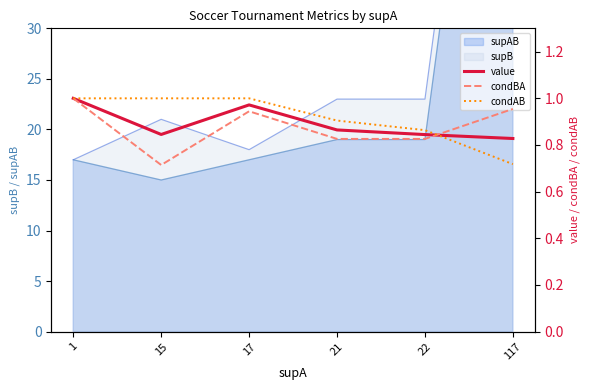

True or false: value and condAB intersect in this chart.

True